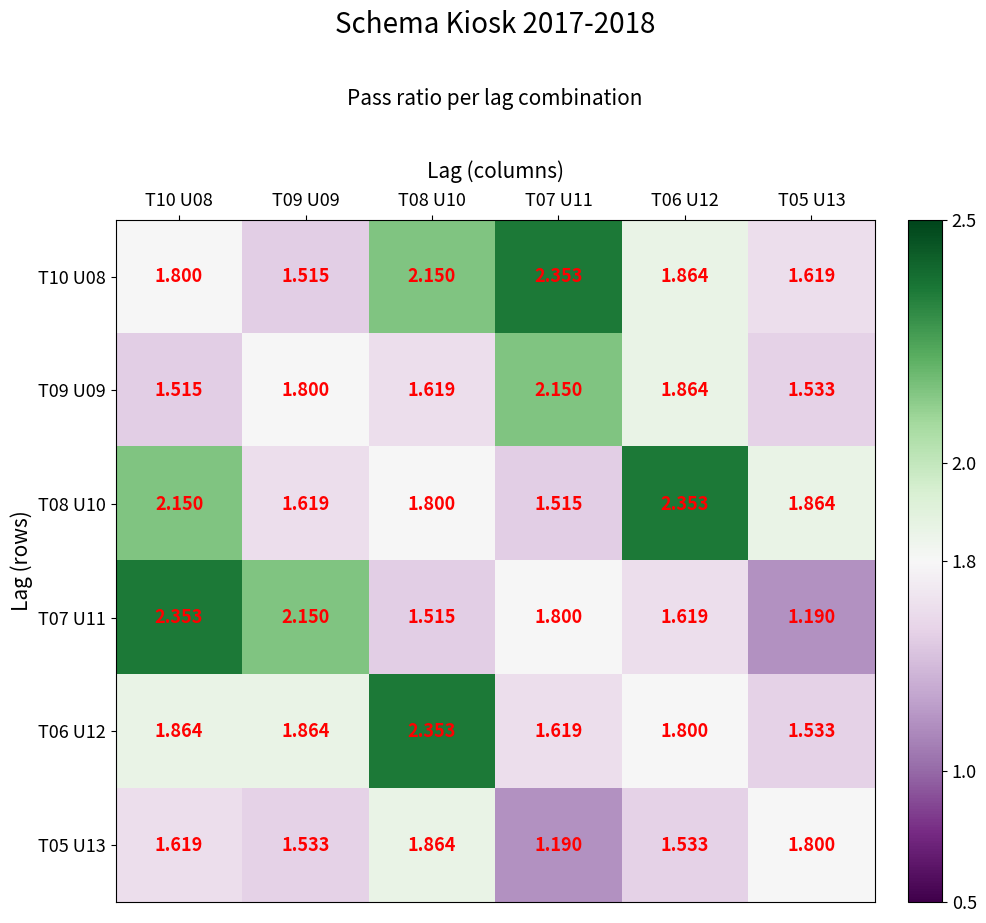

Is the value of T08 U10 at T09 U09 greater than the value of T06 U12 at T08 U10?

No